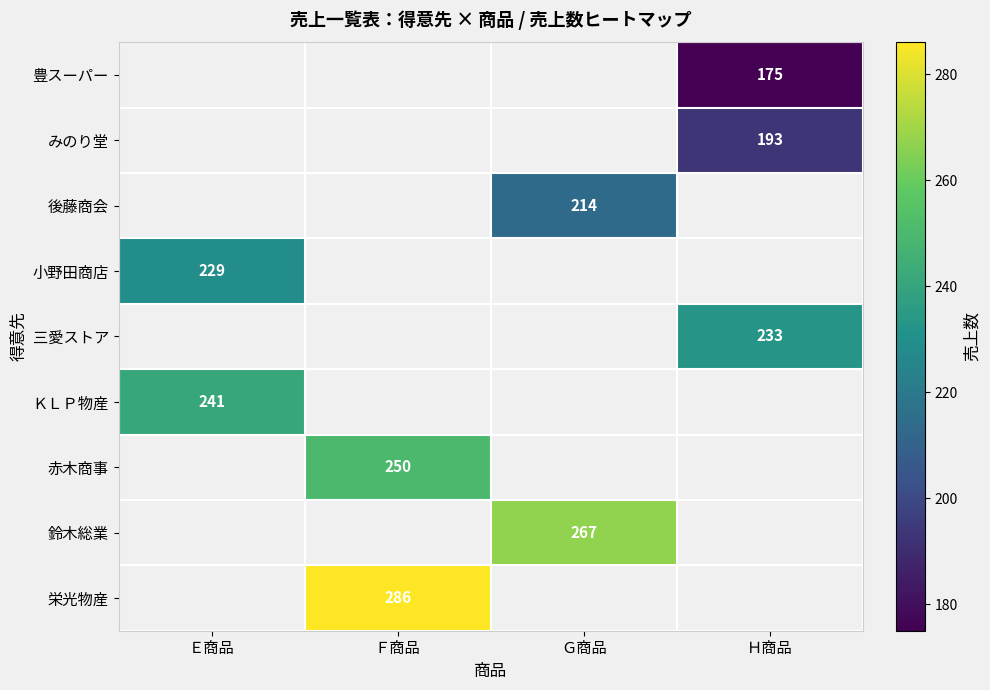

True or false: 鈴木総業 has a value of 461.7 at Ｇ商品.

False